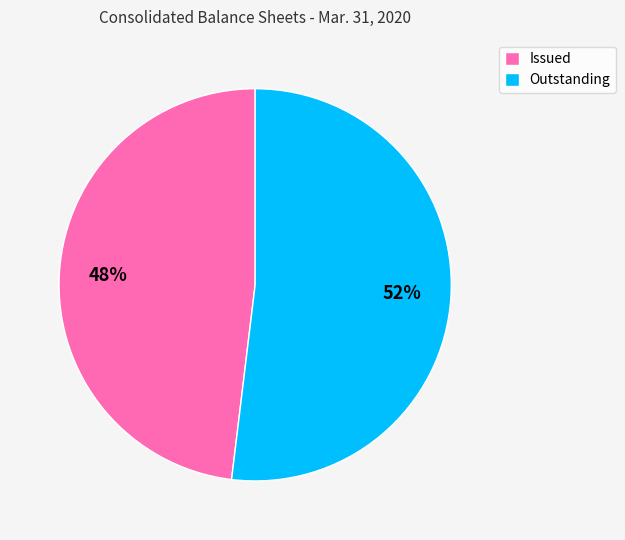

Which category accounts for the majority?

Outstanding